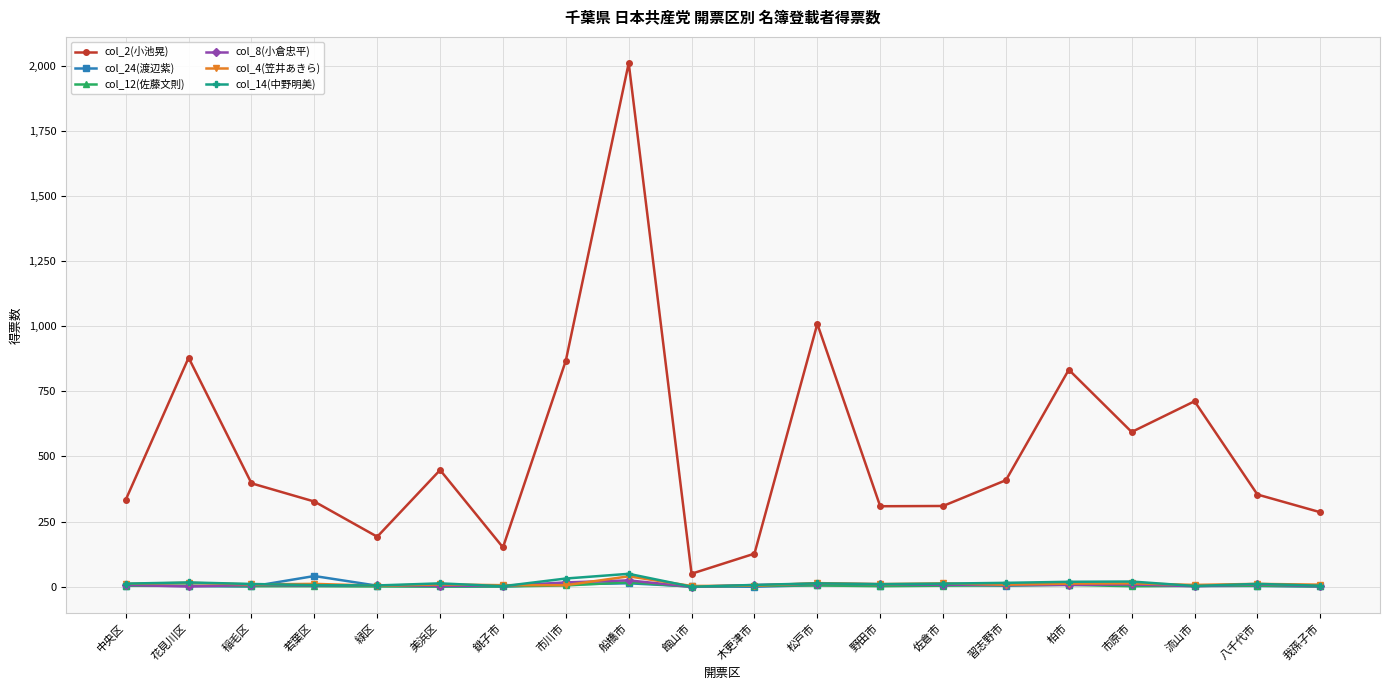

How many distinct data groups are displayed?

6